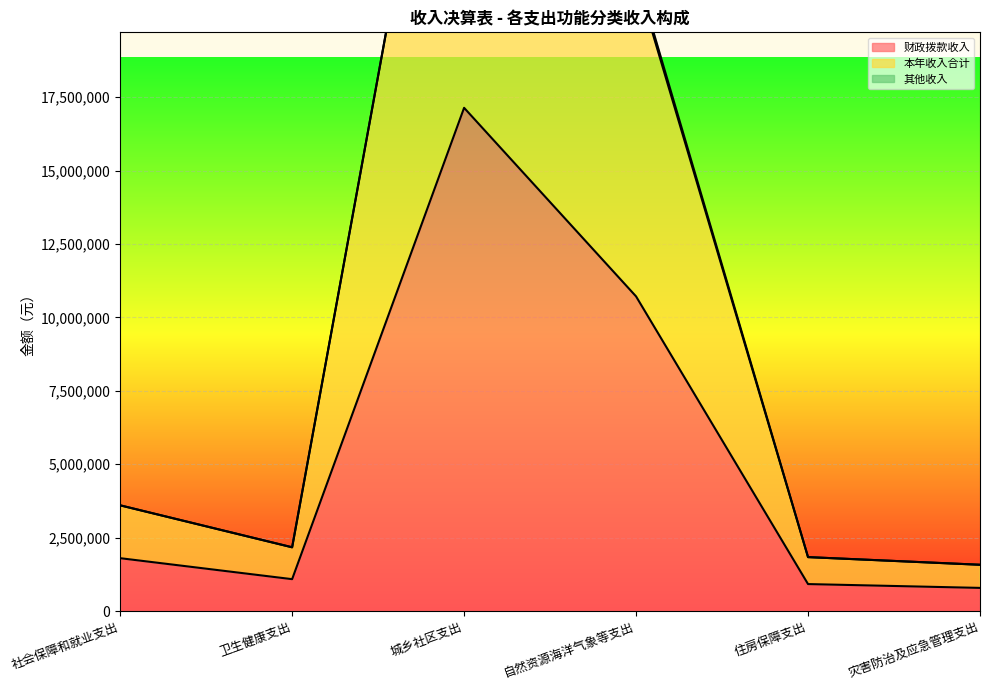

Reading left to right, list all the values displayed in this chart.

财政拨款收入: 社会保障和就业支出=1799675.0	卫生健康支出=1085186.3	城乡社区支出=17134645.7	自然资源海洋气象等支出=10713175.4	住房保障支出=918037.0	灾害防治及应急管理支出=787850.0
本年收入合计: 社会保障和就业支出=3599350.1	卫生健康支出=2170372.6	城乡社区支出=34269291.4	自然资源海洋气象等支出=21726350.9	住房保障支出=1836074.0	灾害防治及应急管理支出=1575700.0